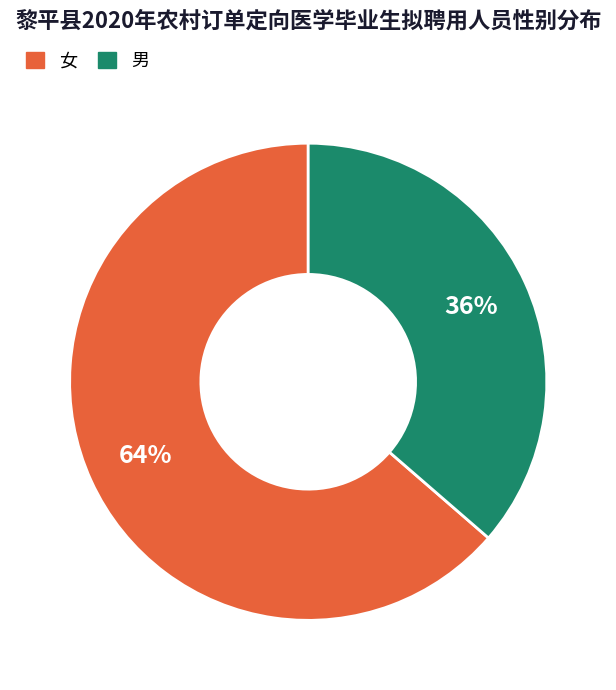

The 女 slice represents 78% of the pie. True or false?

False